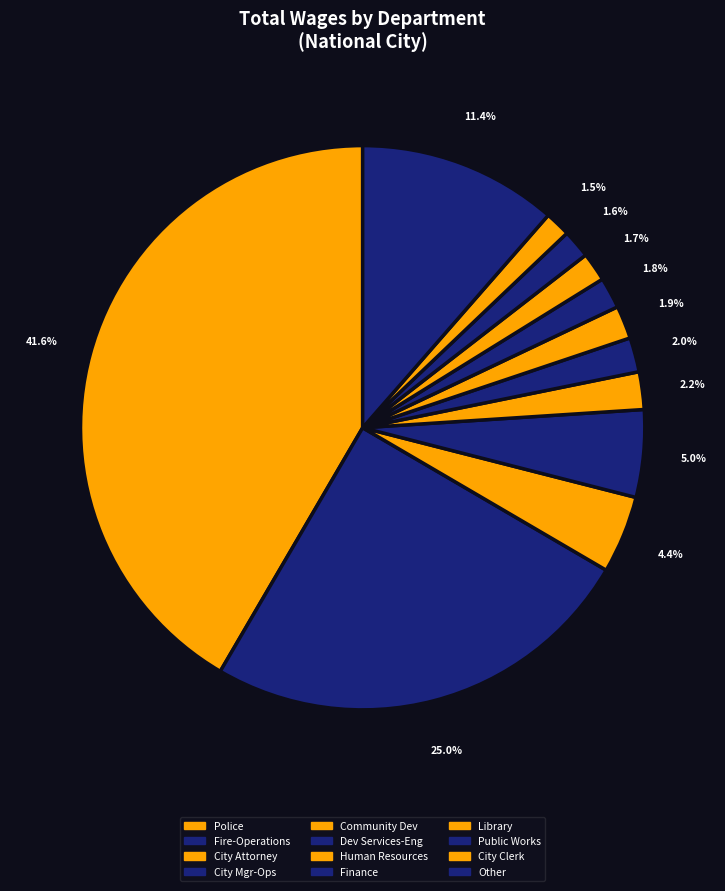

Count the number of slices in the pie.

12